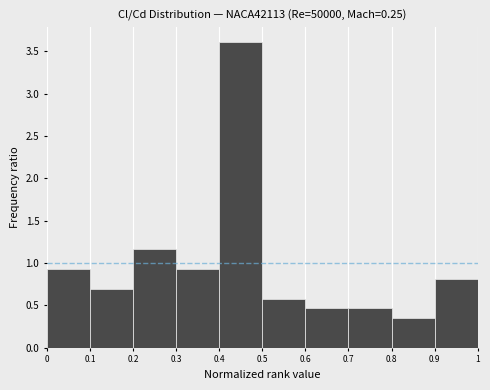

Reading left to right, transcribe this chart: for each bar, give the range it covers on the x-axis and its height. The values are not printed on the chart, so give them approximately, as read against the axis.

0 to 0.1: 0.95
0.1 to 0.2: 0.70
0.2 to 0.3: 1.15
0.3 to 0.4: 0.95
0.4 to 0.5: 3.60
0.5 to 0.6: 0.60
0.6 to 0.7: 0.45
0.7 to 0.8: 0.45
0.8 to 0.9: 0.35
0.9 to 1: 0.80